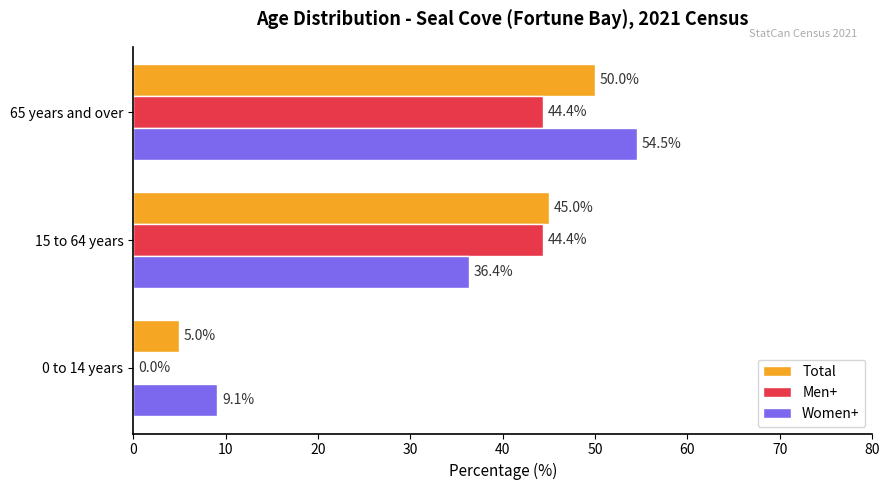

Read the Women+ value at 15 to 64 years.

36.4